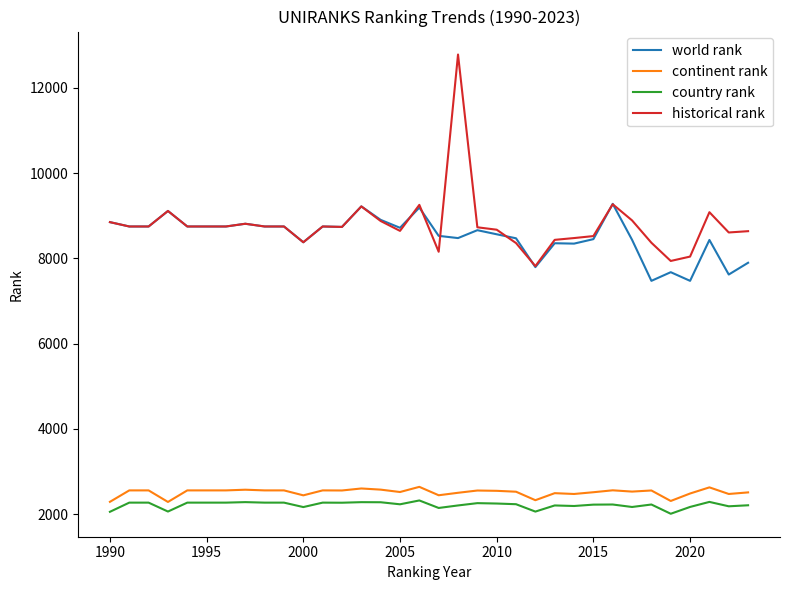

True or false: historical rank has more than 2 points higher than both neighbors.

True